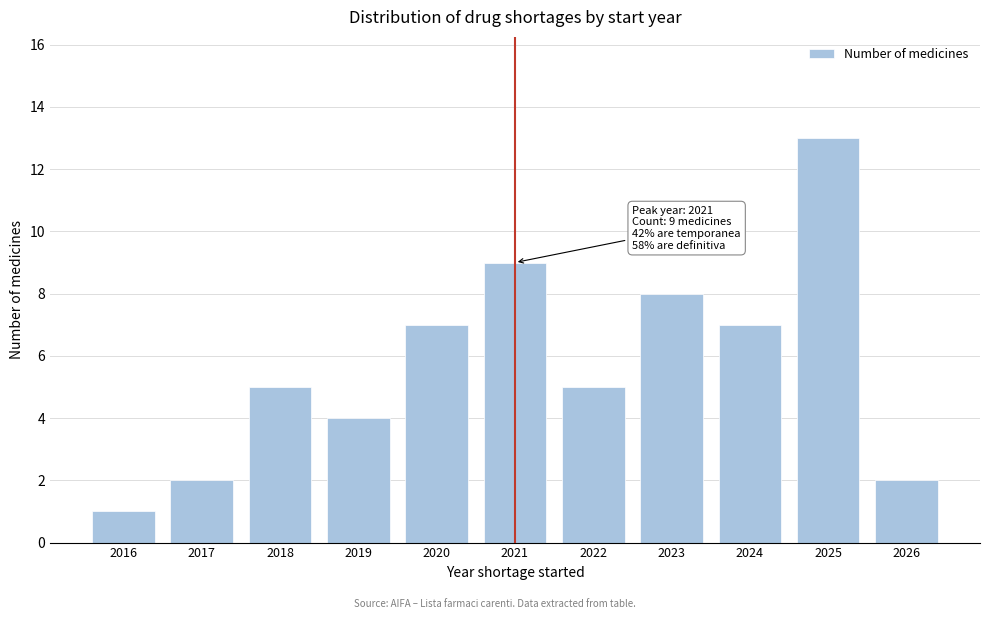

Reading left to right, transcribe all the data shown in this chart.

1	2	5	4	7	9	5	8	7	13	2